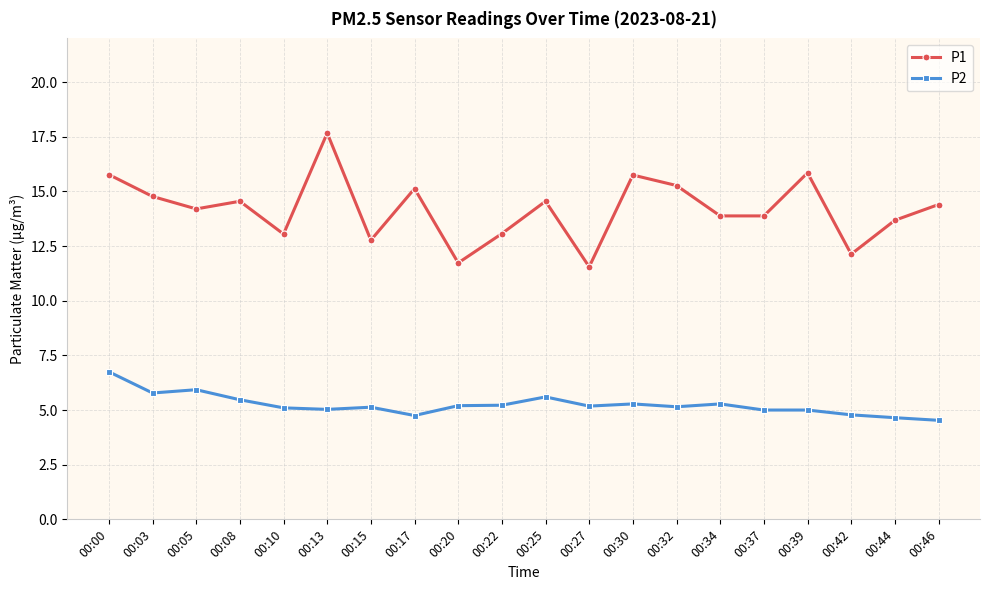

How many lines are shown in the chart?

2